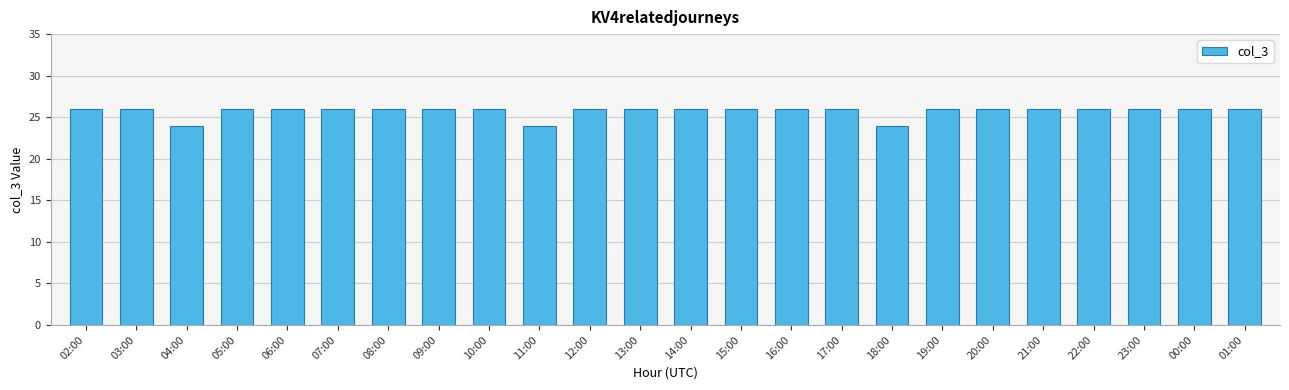

What is the label of the 5th bar from the right?

21:00